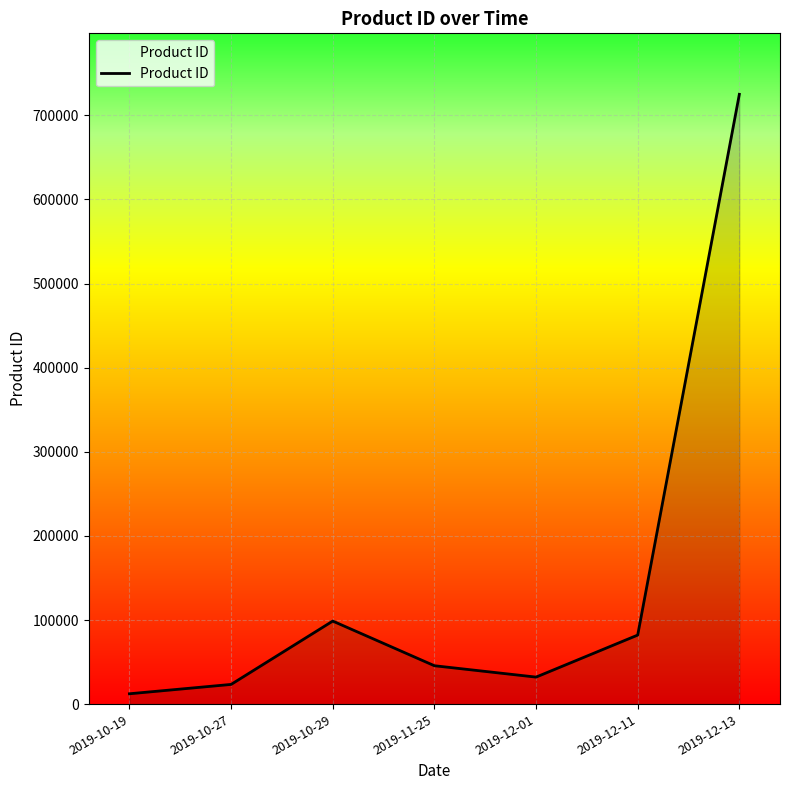

What is the difference between the maximum and second lowest values?

701542